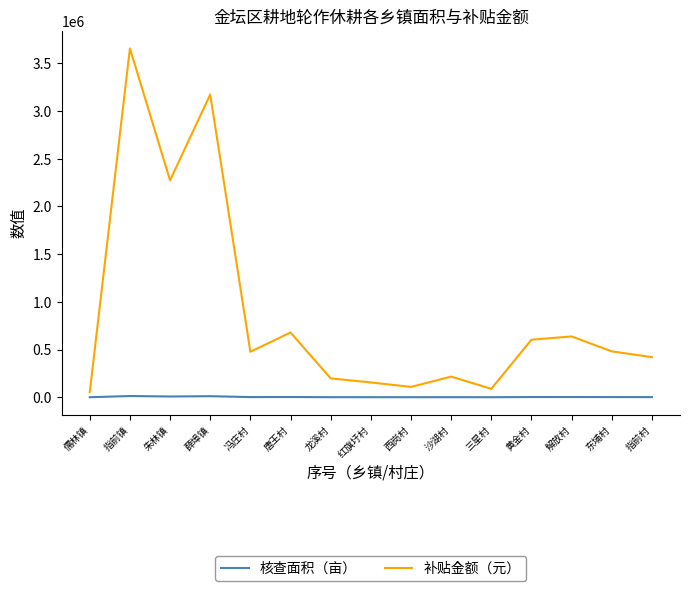

At which label is 补贴金额（元） closest to 1854961?

朱林镇